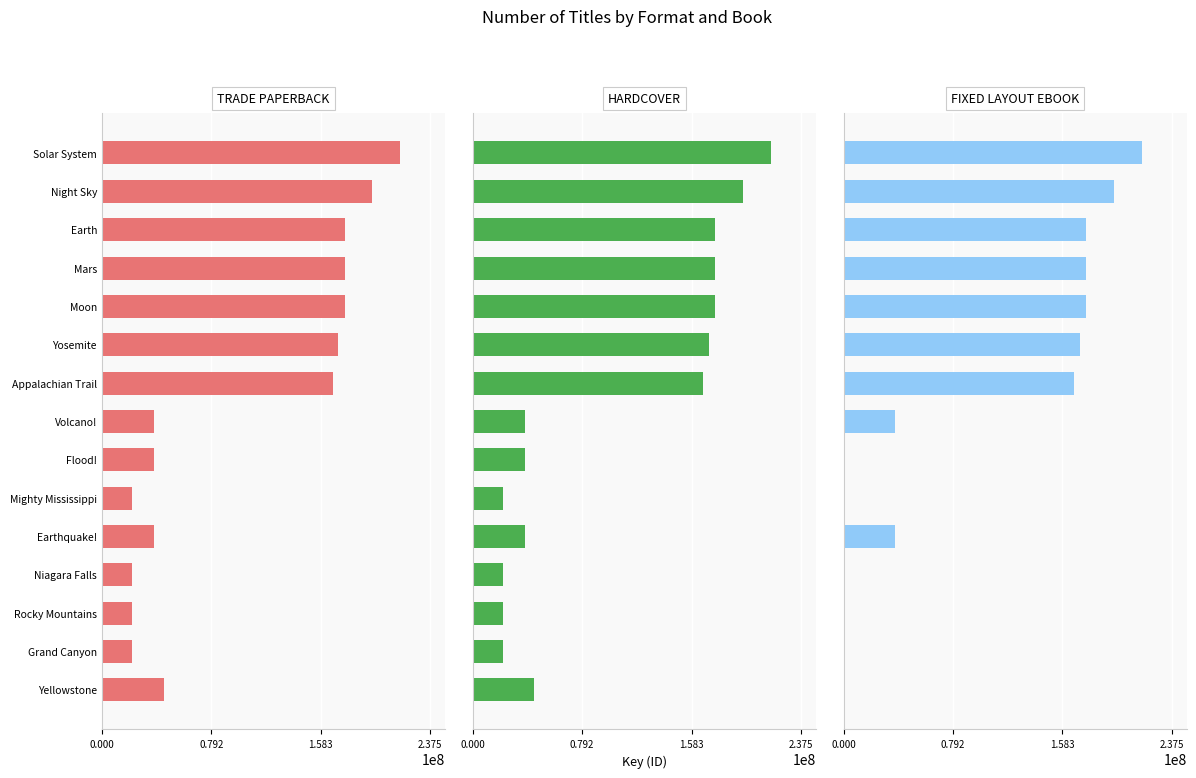

How many data points in Hardcover are less than 44644181?

7